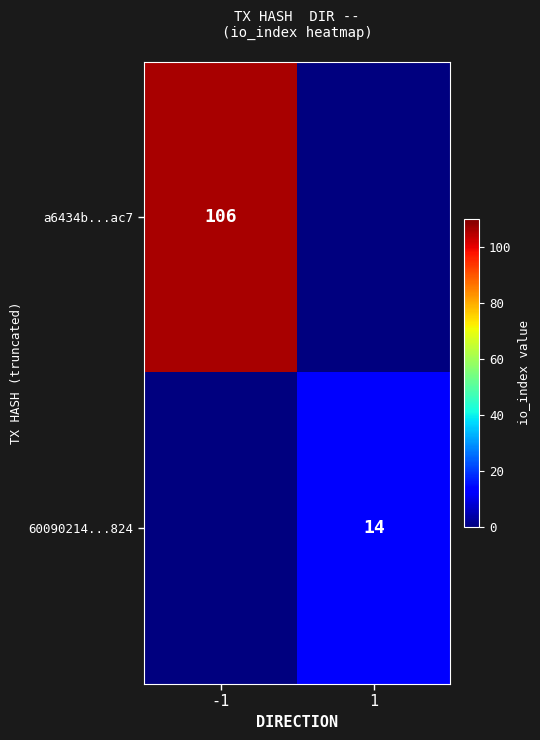

Is the value of 60090214...824 at 1 greater than the value of a6434b...ac7 at -1?

No